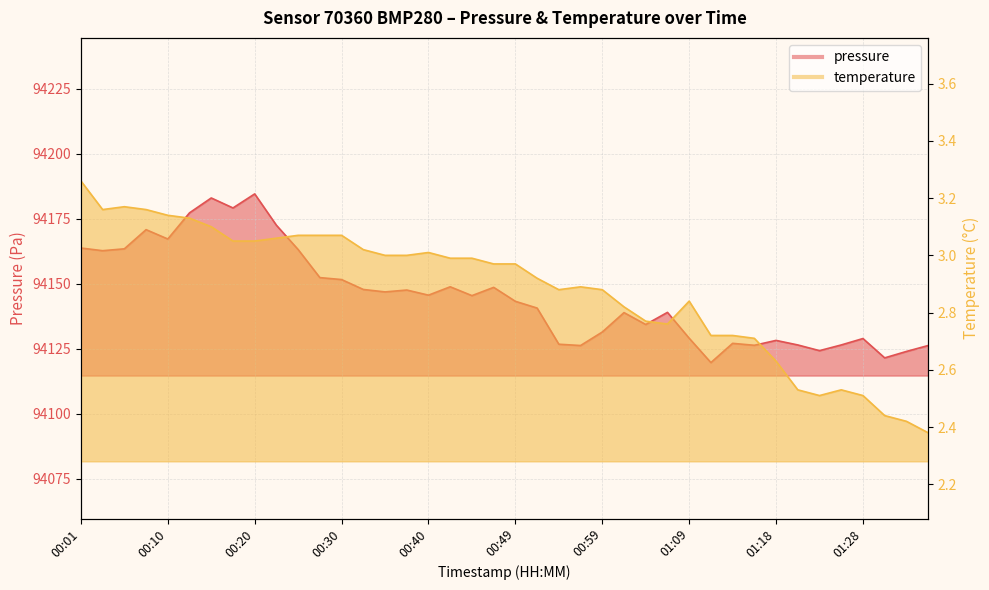

Which series changed the most between 00:15 and 00:52?

pressure